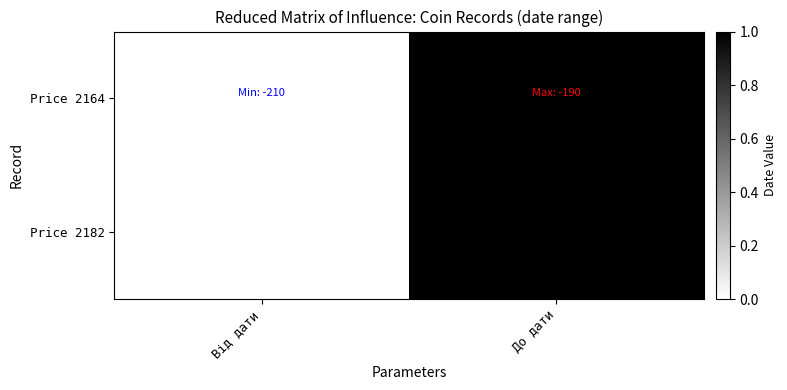

List the series in order of their peak value, highest first.

Price 2164, Price 2182